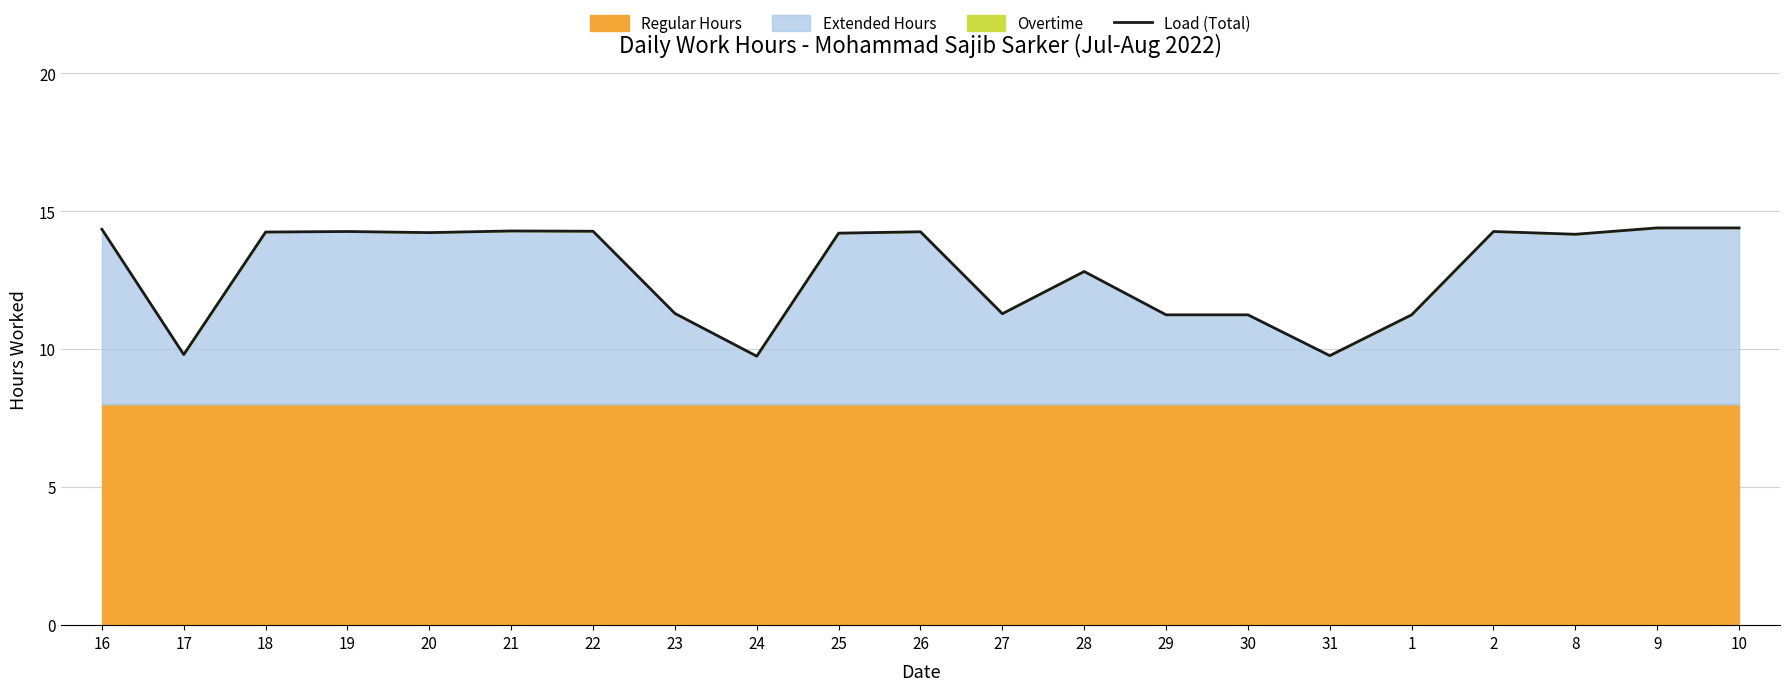

True or false: the data shows 11.2 at 29.

True